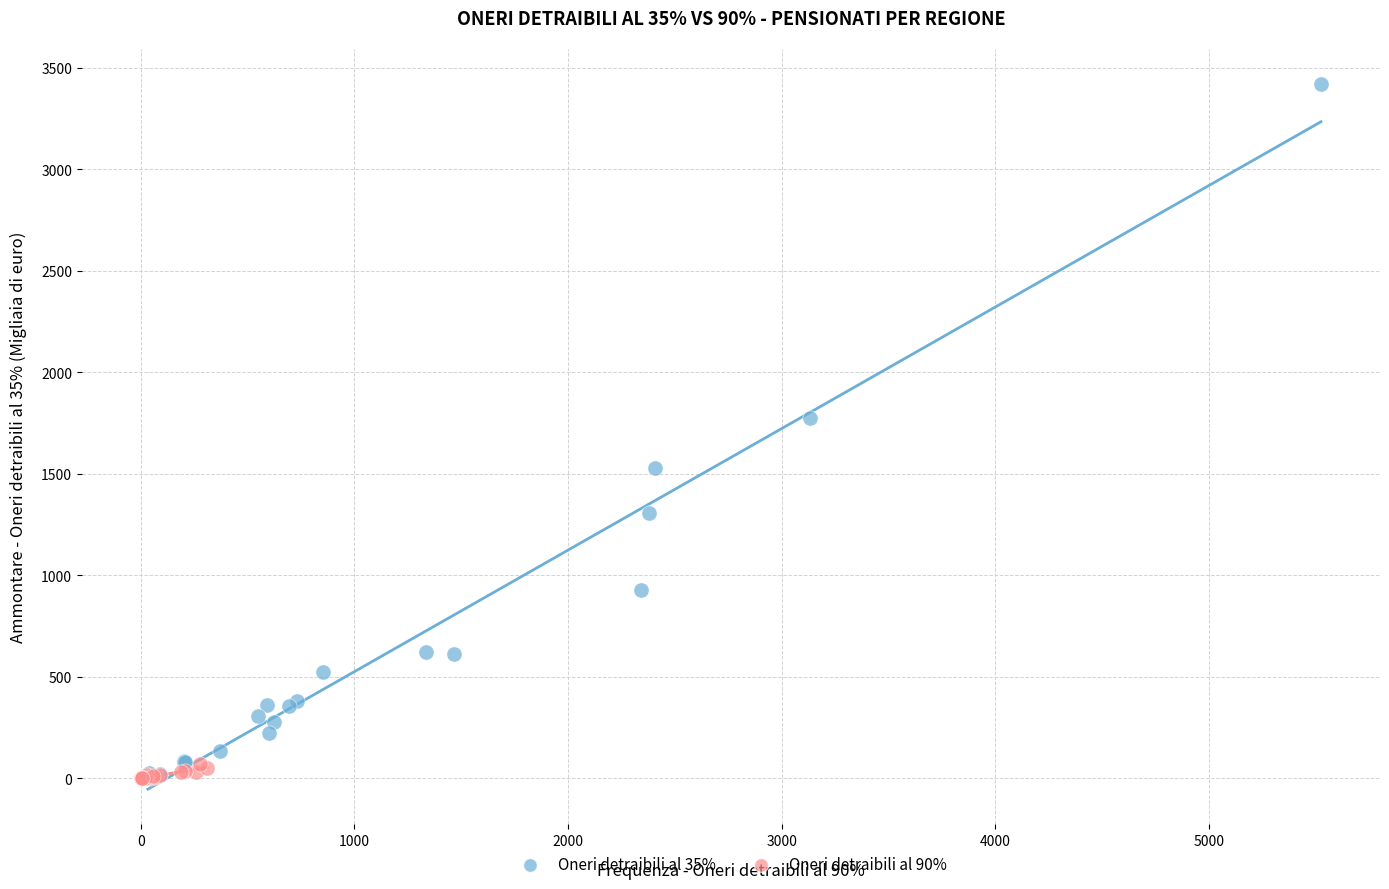

Which series contains the highest Y value?

Oneri detraibili al 35%